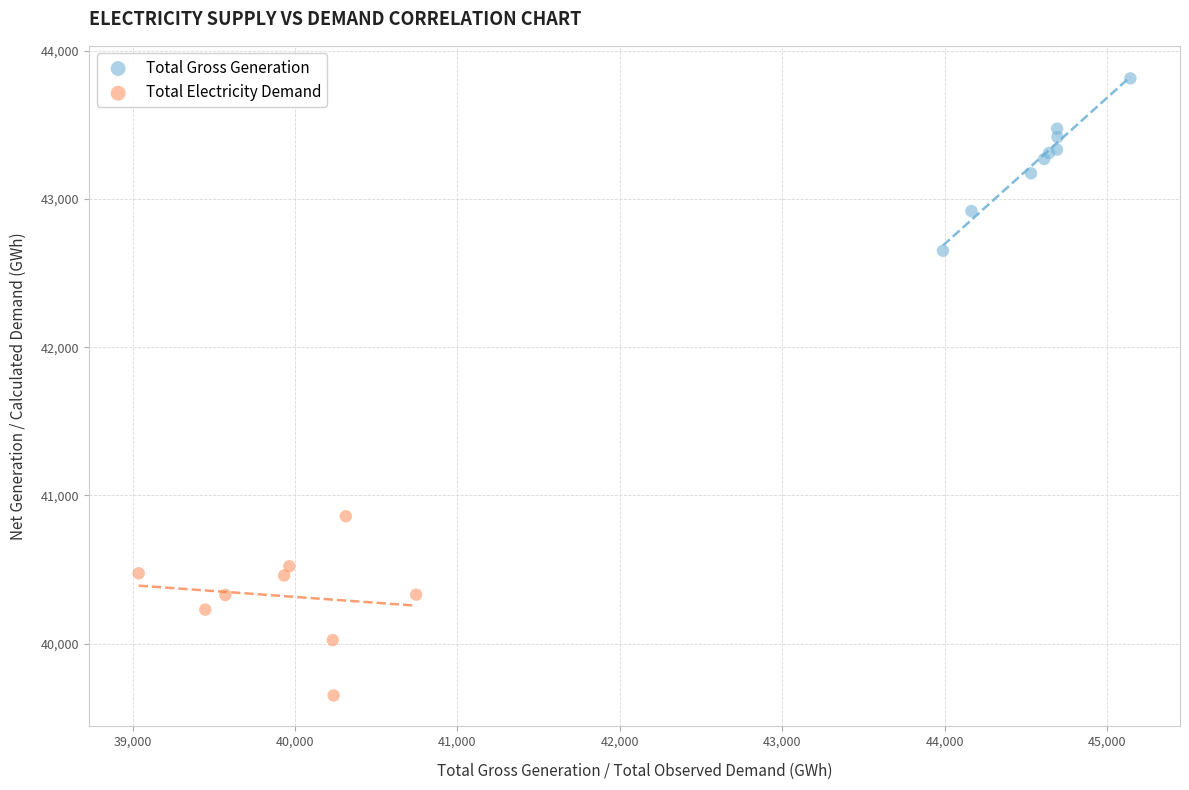

Which series has the widest spread of Y values?

Total Electricity Demand